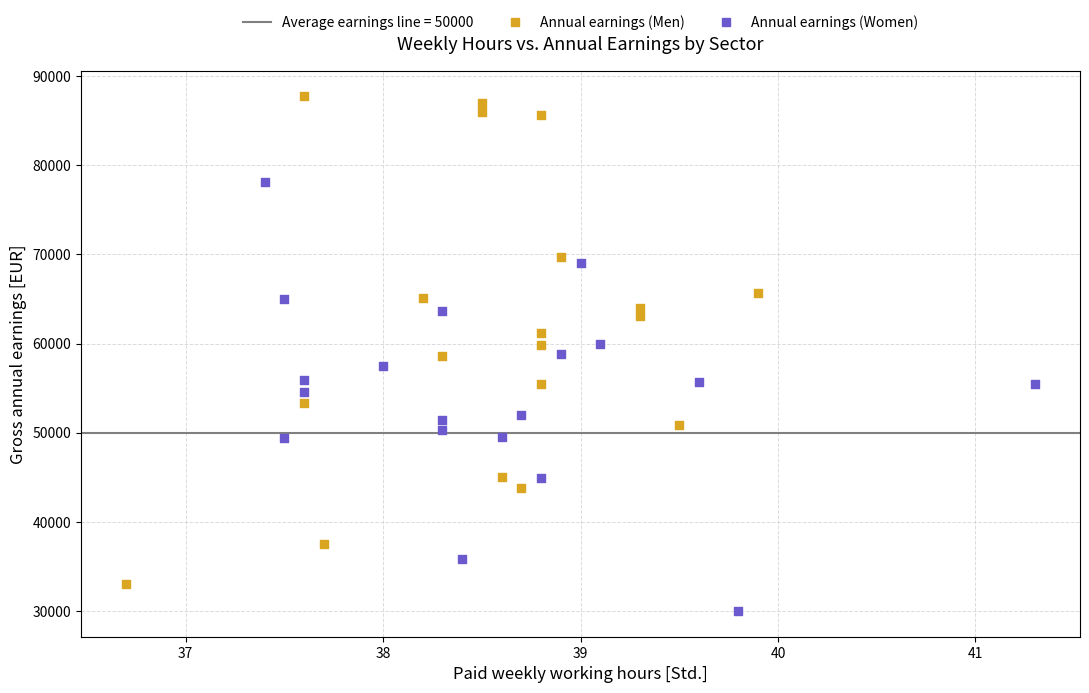

Which series contains the lowest Y value?

Annual earnings (Women)